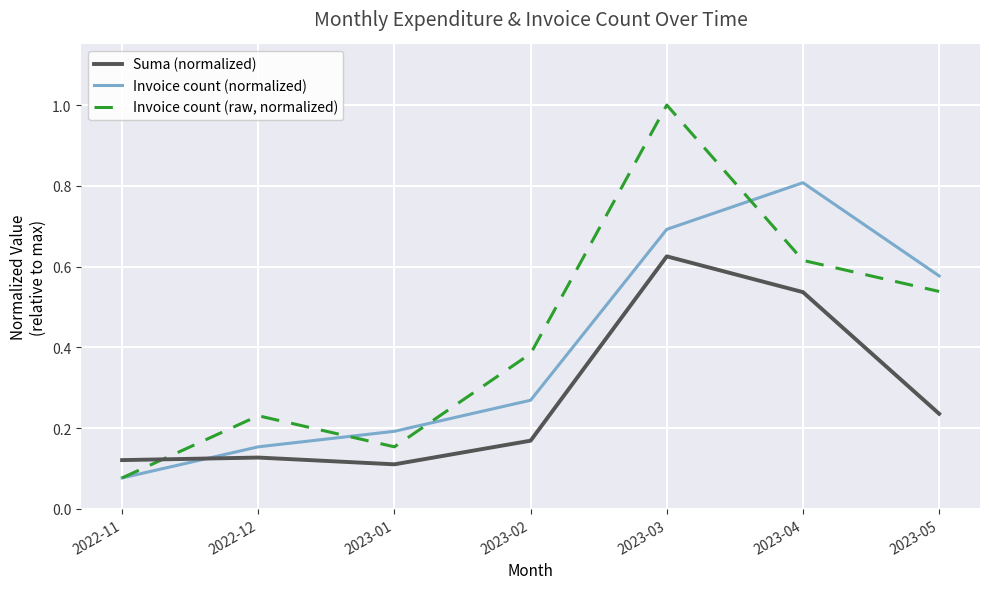

Does the chart display data point markers on the line(s)?

No